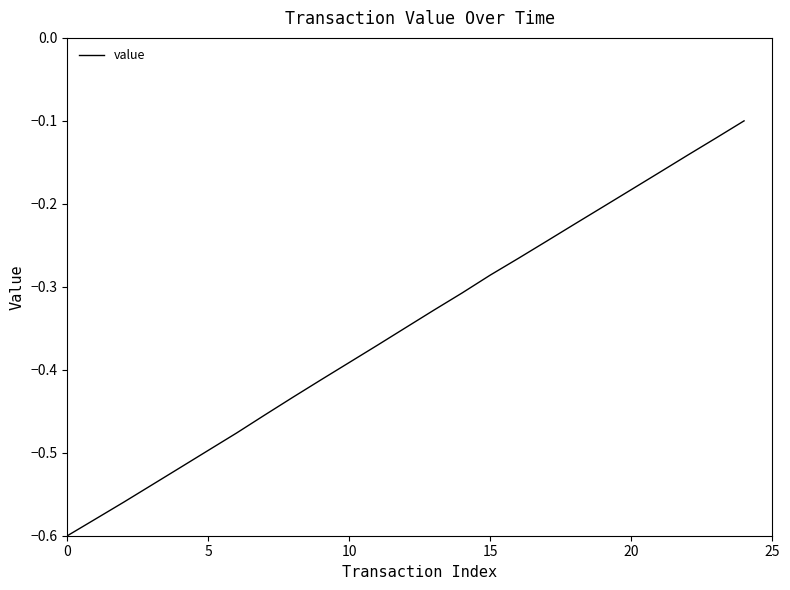

What is the label of the 1st point from the right?

24